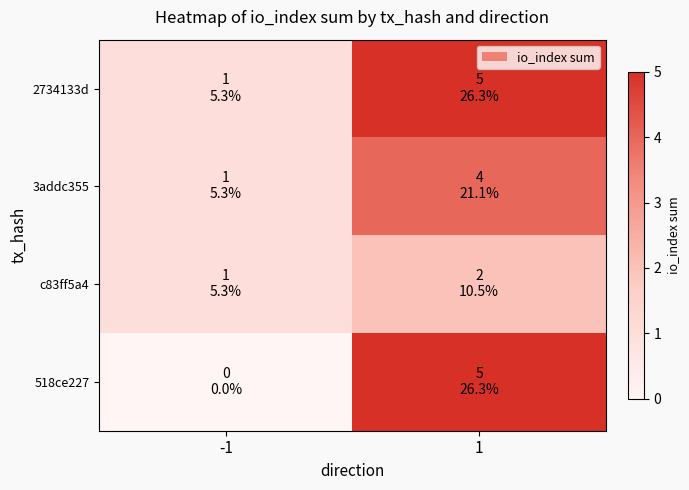

Which series has the largest range (max minus min)?

518ce227